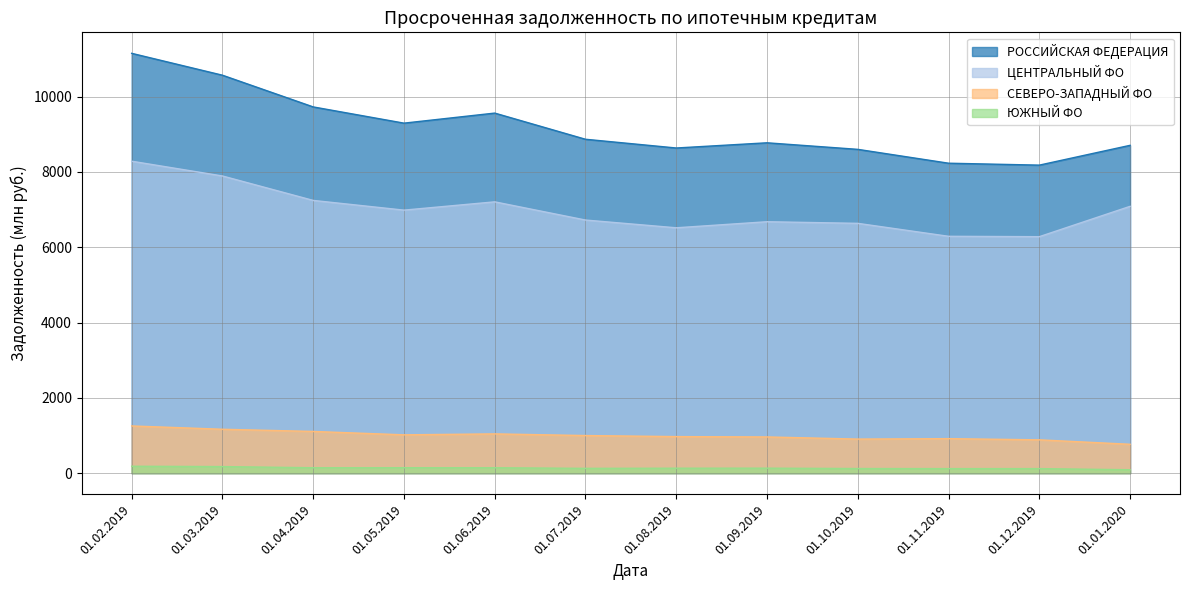

Reading left to right, transcribe all the data shown in this chart.

РОССИЙСКАЯ ФЕДЕРАЦИЯ: 01.02.2019=11149	01.03.2019=10568	01.04.2019=9726	01.05.2019=9295	01.06.2019=9562	01.07.2019=8867	01.08.2019=8635	01.09.2019=8773	01.10.2019=8599	01.11.2019=8231	01.12.2019=8180	01.01.2020=8706
ЦЕНТРАЛЬНЫЙ ФО: 01.02.2019=8284	01.03.2019=7892	01.04.2019=7243	01.05.2019=6985	01.06.2019=7205	01.07.2019=6722	01.08.2019=6516	01.09.2019=6677	01.10.2019=6634	01.11.2019=6290	01.12.2019=6280	01.01.2020=7086
СЕВЕРО-ЗАПАДНЫЙ ФО: 01.02.2019=1254	01.03.2019=1166	01.04.2019=1108	01.05.2019=1018	01.06.2019=1043	01.07.2019=999	01.08.2019=971	01.09.2019=962	01.10.2019=905	01.11.2019=917	01.12.2019=885	01.01.2020=767
ЮЖНЫЙ ФО: 01.02.2019=184	01.03.2019=175	01.04.2019=144	01.05.2019=145	01.06.2019=144	01.07.2019=128	01.08.2019=132	01.09.2019=133	01.10.2019=123	01.11.2019=121	01.12.2019=121	01.01.2020=91